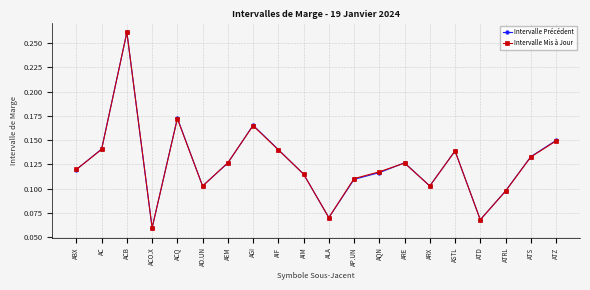

What are all the series names shown in the legend?

Intervalle Précédent, Intervalle Mis à Jour